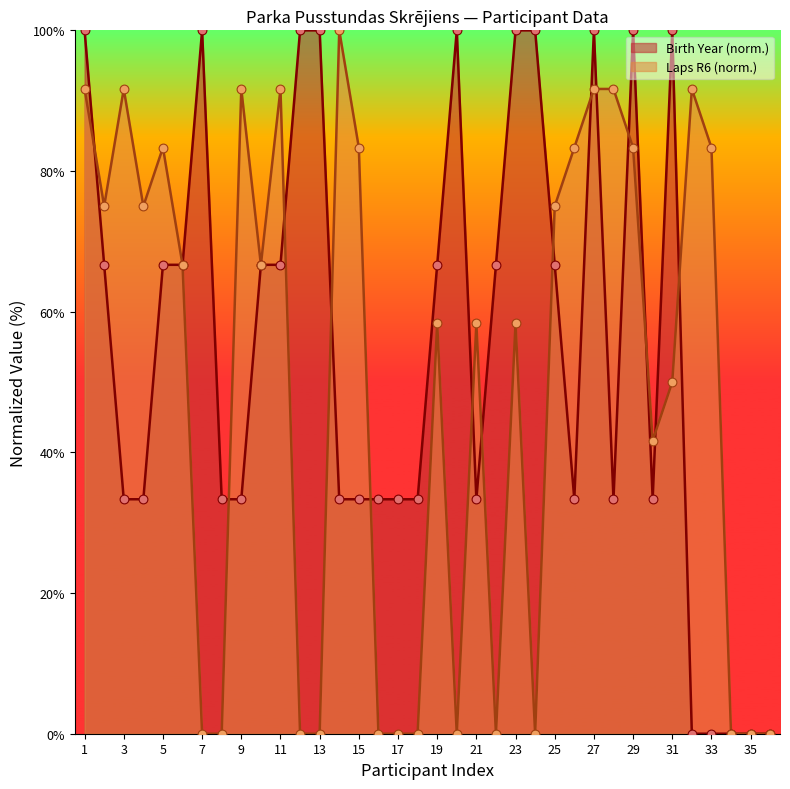

Which series has the largest total across all categories?

Birth Year (norm.)